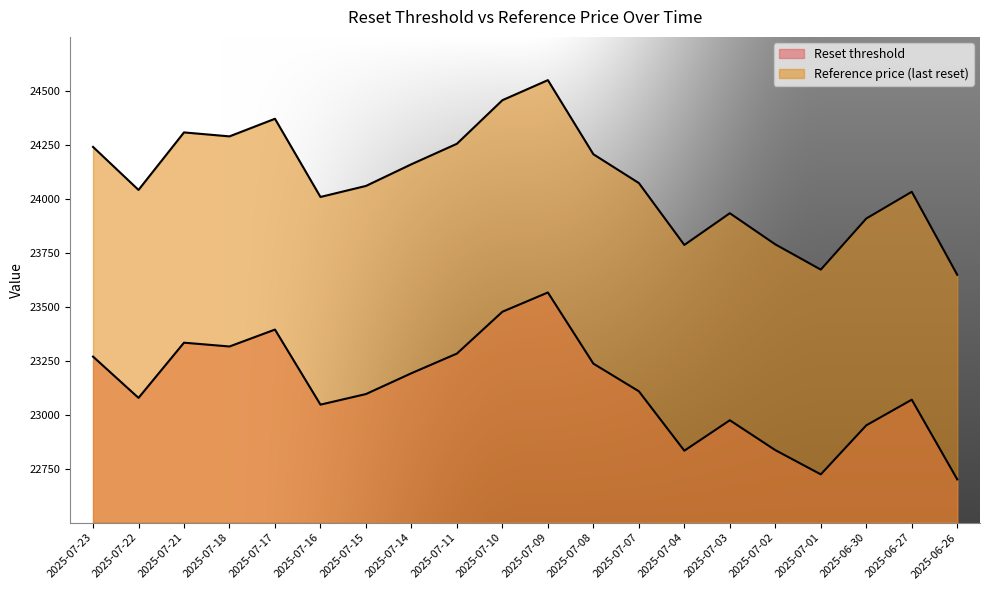

Where is the first local maximum for Reference price (last reset)?

2025-07-21